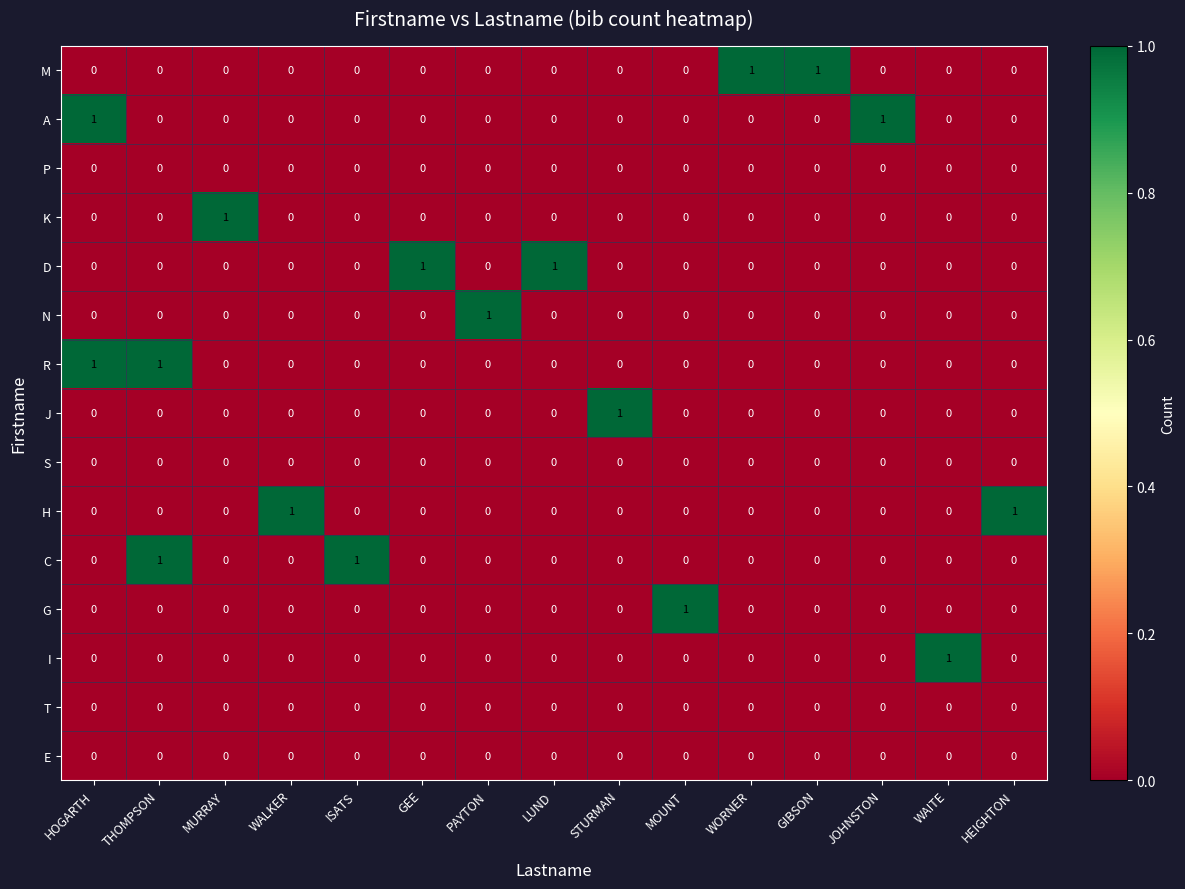

Between THOMPSON and ISATS, which series saw the biggest shift?

R